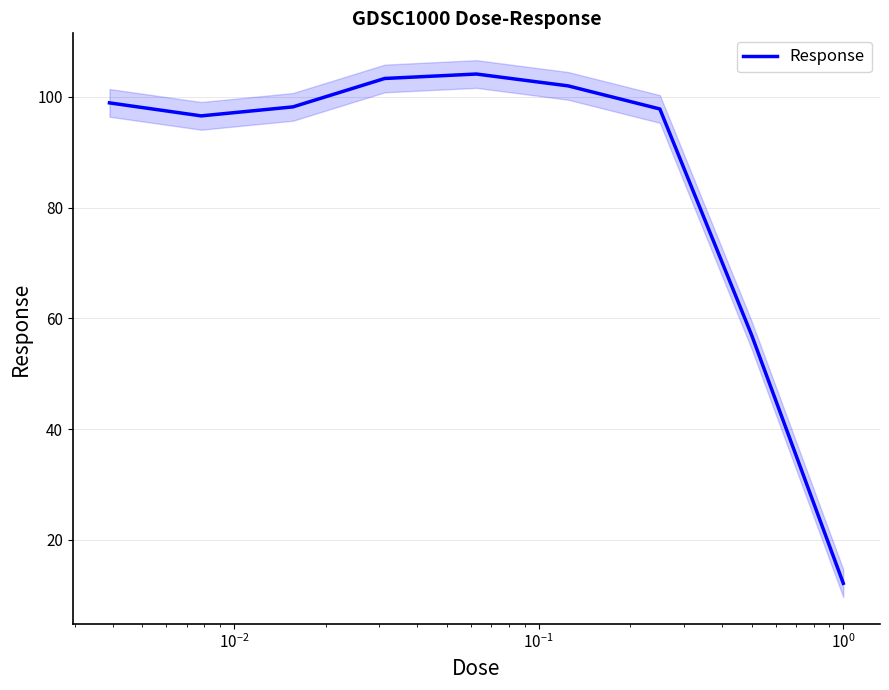

What is the minimum value for Response?

12.2